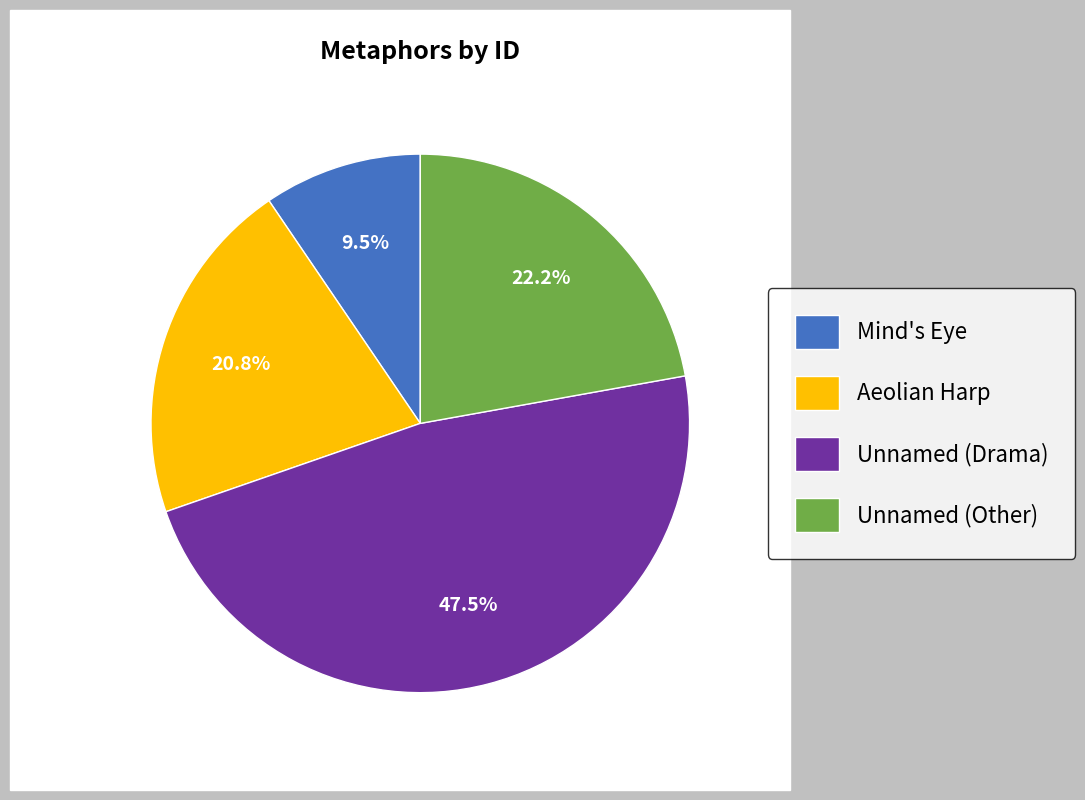

Which slice is the largest?

Unnamed (Drama)